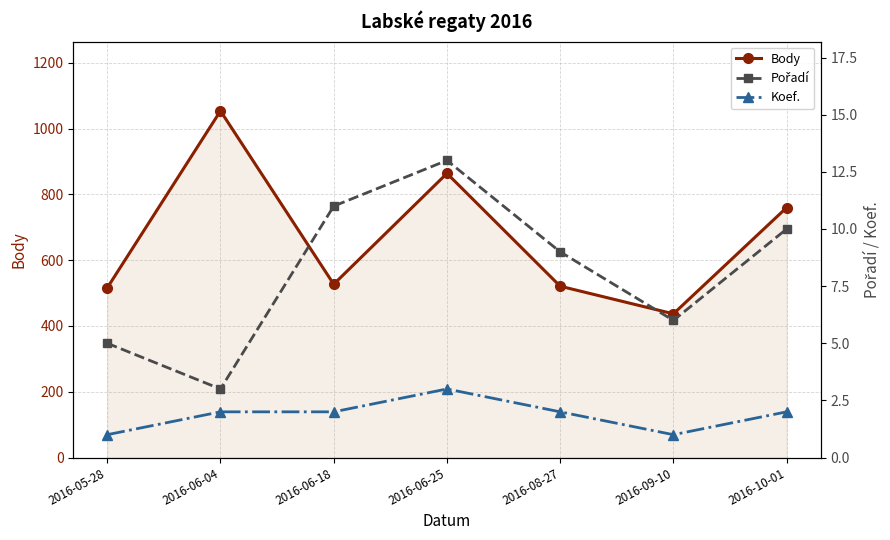

Is it true that Koef. equals 0 at 2016-09-10?

False